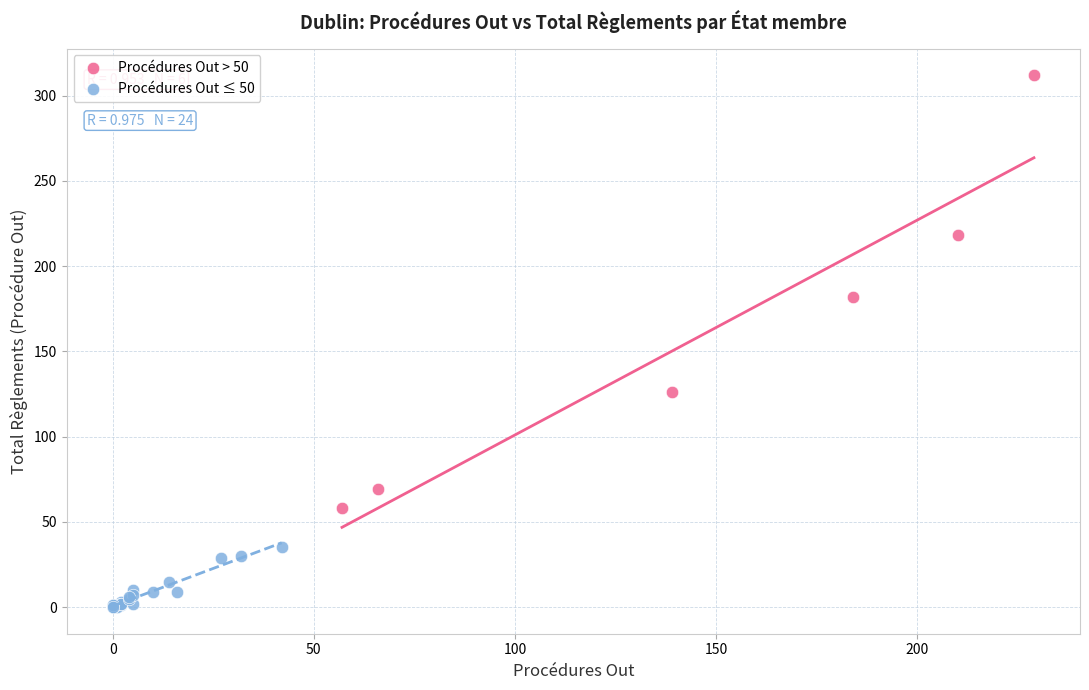

Which series contains the lowest Y value?

Procédures Out ≤ 50